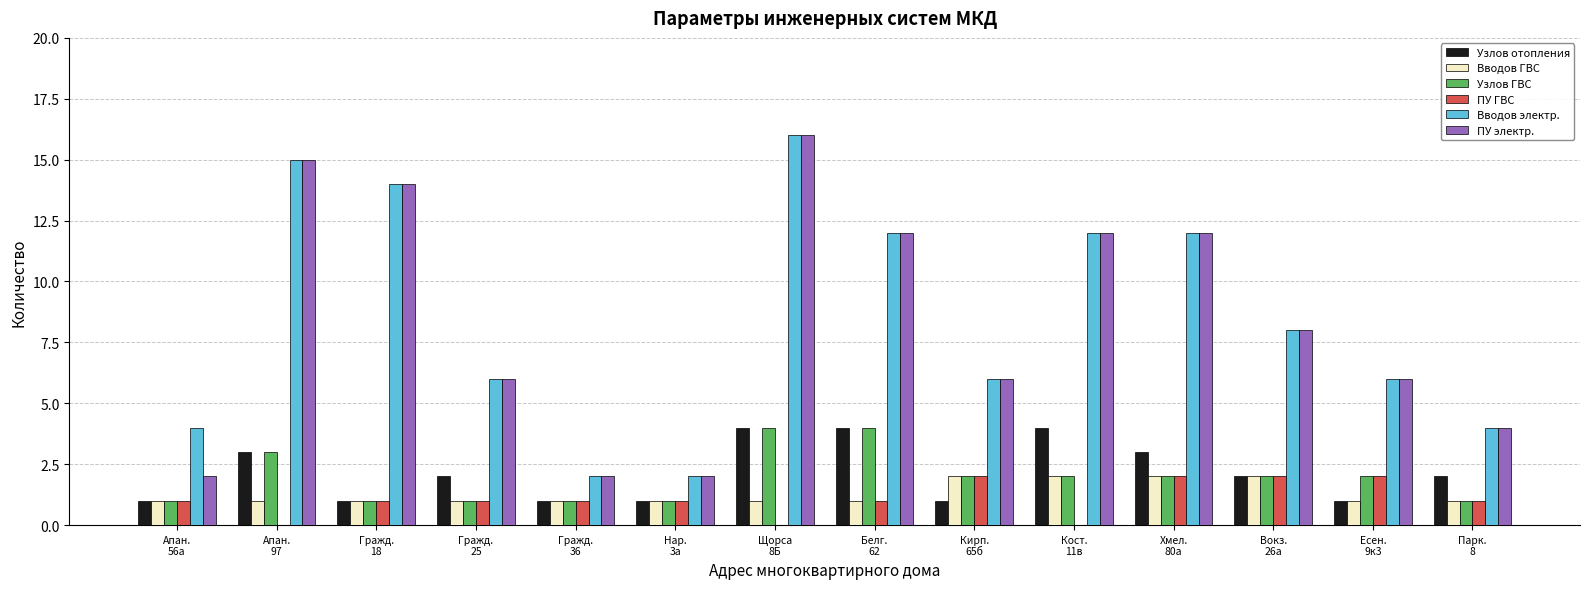

At which category is the sum across all series the highest?

Щорса
8Б